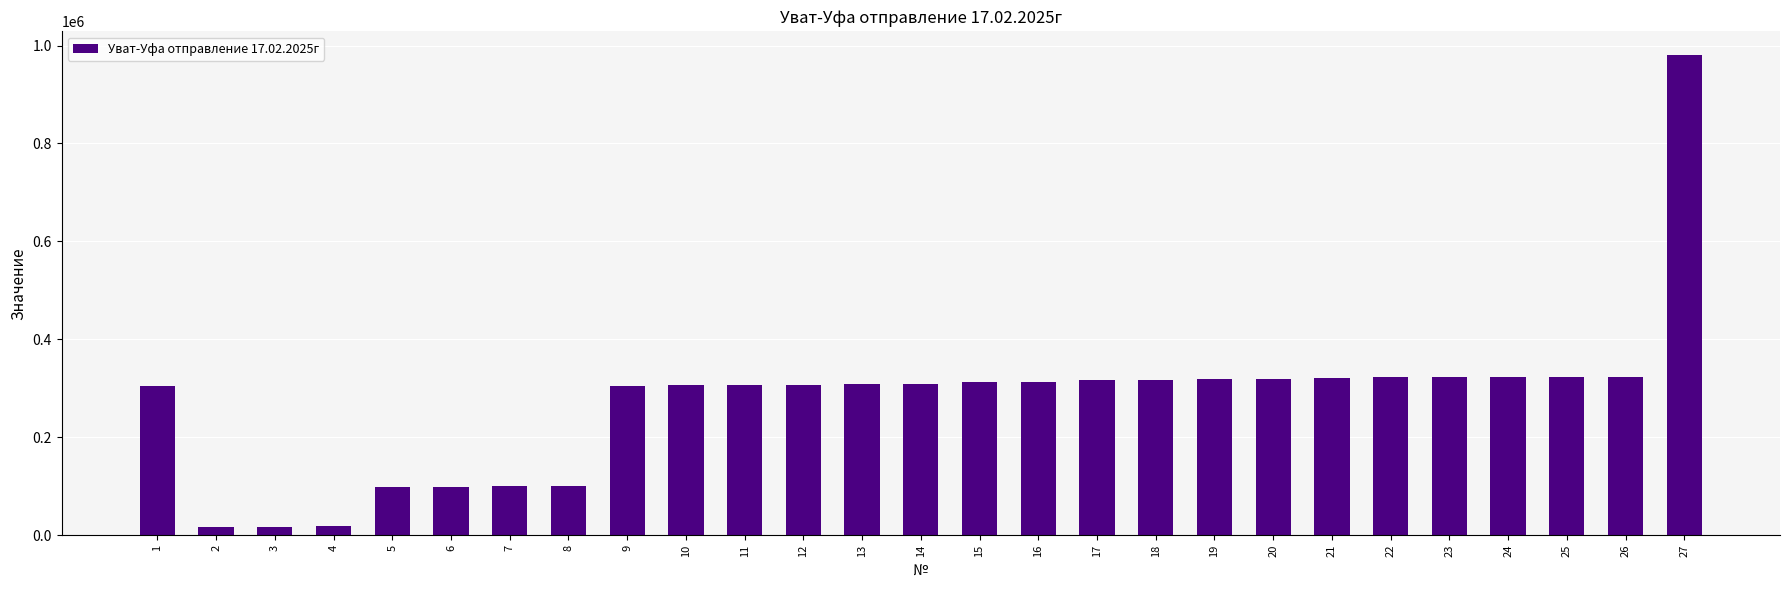

What is the ratio of the value at 22 to the value at 18?

1.0